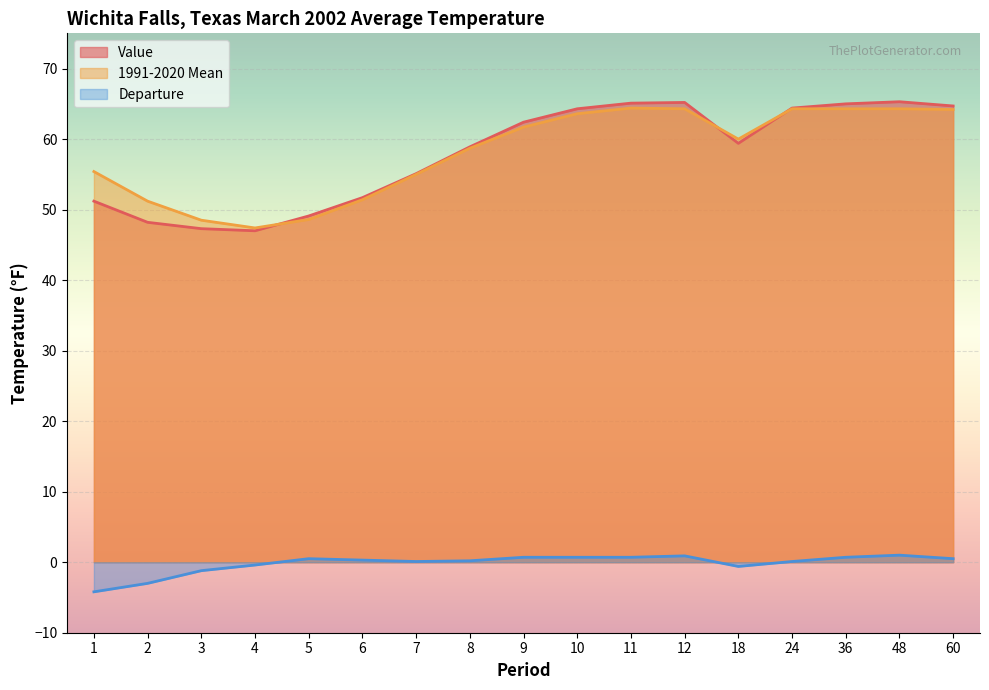

Is the value of Value at 1 greater than the value of Departure at 10?

Yes